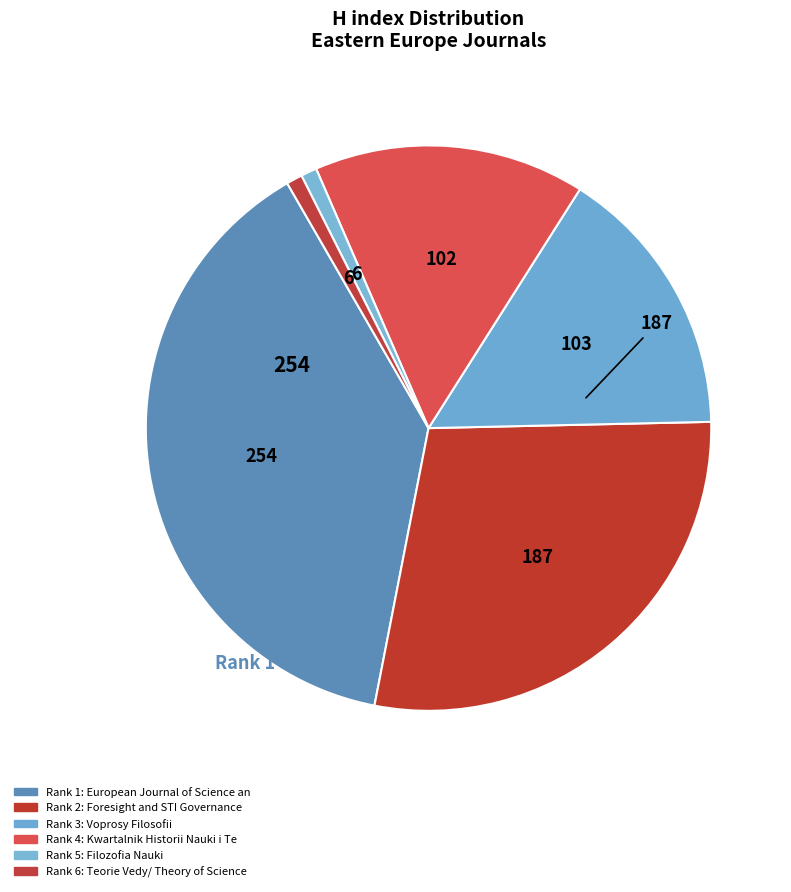

How many segments does this pie chart have?

6